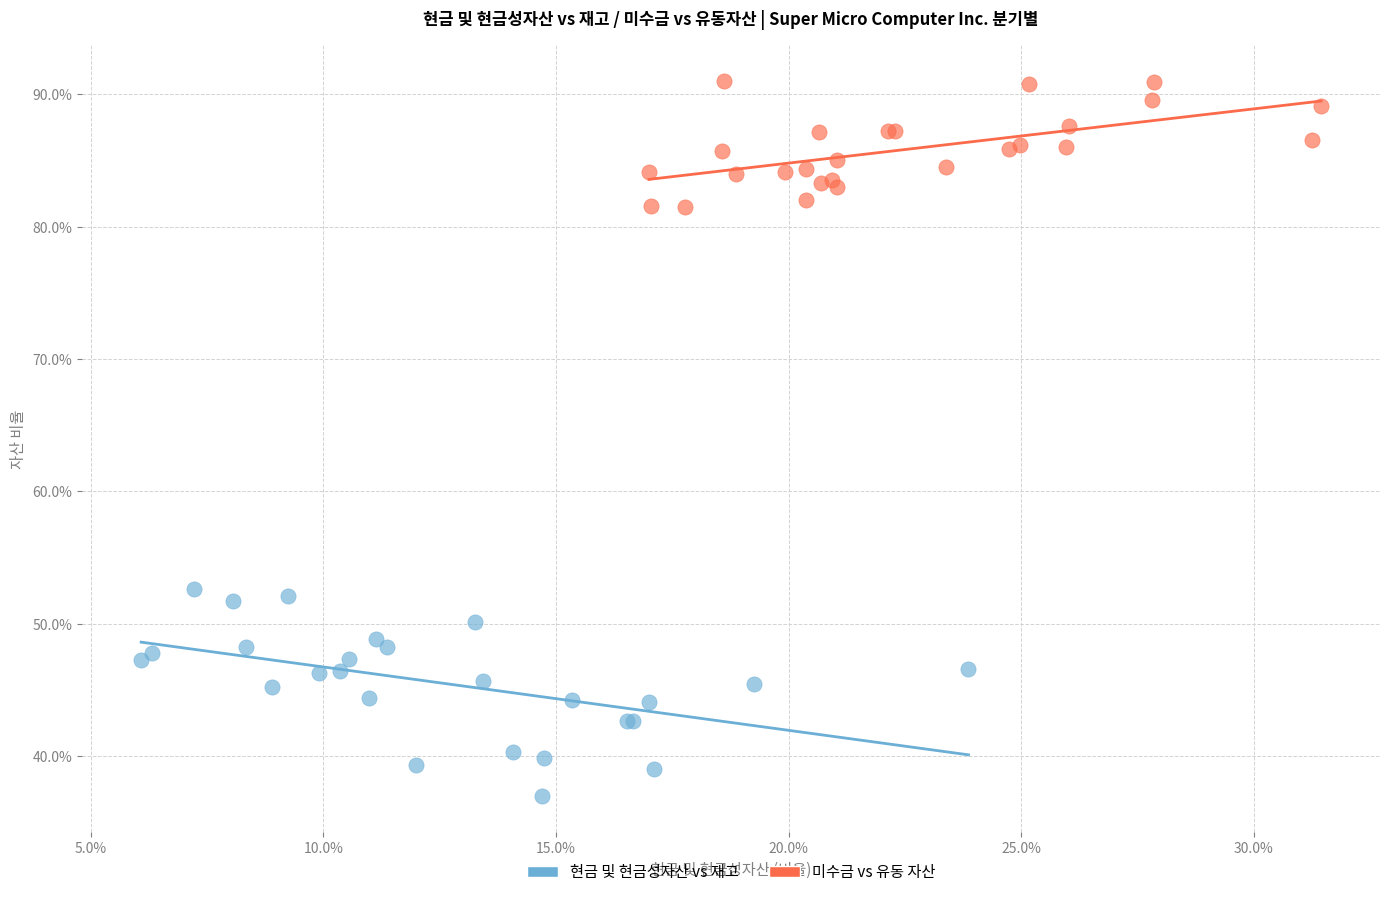

Which series reaches the minimum Y coordinate?

현금 및 현금성자산 vs 재고